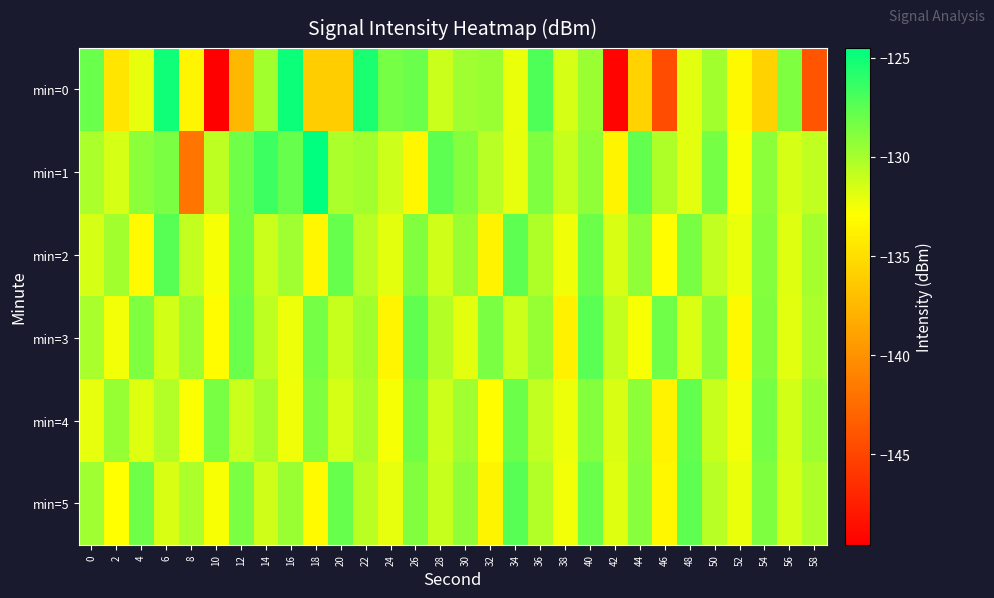

Which series has the largest range (max minus min)?

min=0